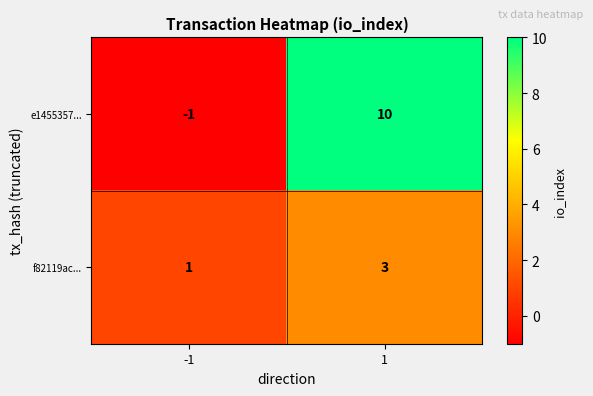

Which series has the largest range (max minus min)?

e1455357...